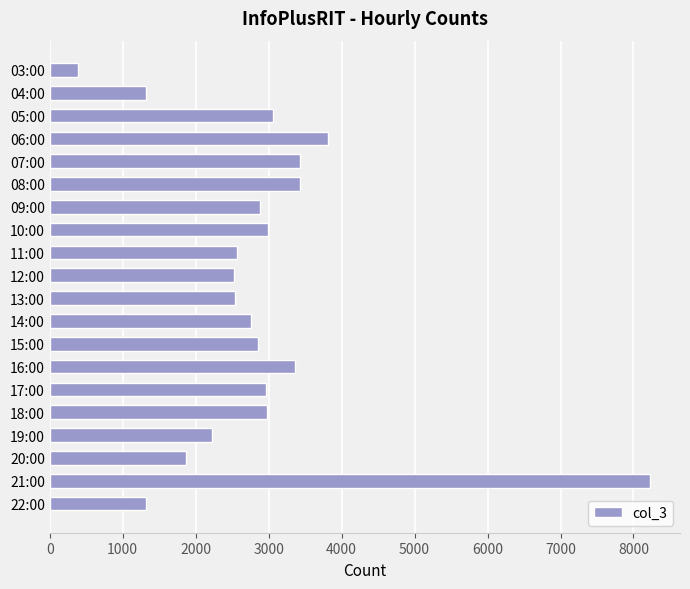

What is the value of the 15th bar from the top?

2959